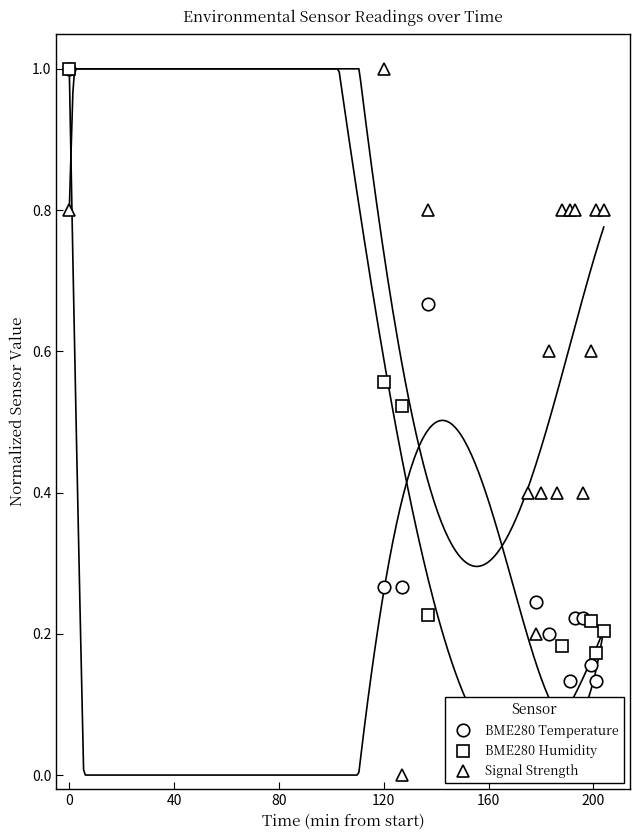

Reading right to left, transcribe all the data shown in this chart.

BME280 Temperature: 0.1	0.1	0.2	0.2	0.2	0.1	0.0	0.0	0.2	0.0	0.2	0.0	0.7	0.3	0.3	1.0
BME280 Humidity: 0.2	0.2	0.2	0.1	0.1	0.1	0.2	0.1	0.0	0.0	0.0	0.1	0.2	0.5	0.6	1.0
Signal Strength: 0.8	0.8	0.6	0.4	0.8	0.8	0.8	0.4	0.6	0.4	0.2	0.4	0.8	0.0	1.0	0.8